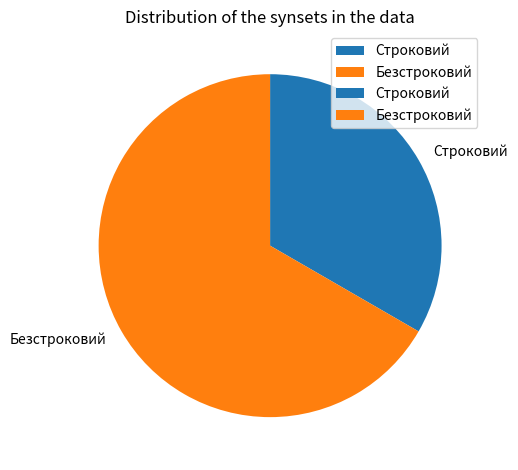

Rank the categories by value from lowest to highest.

Строковий, Безстроковий